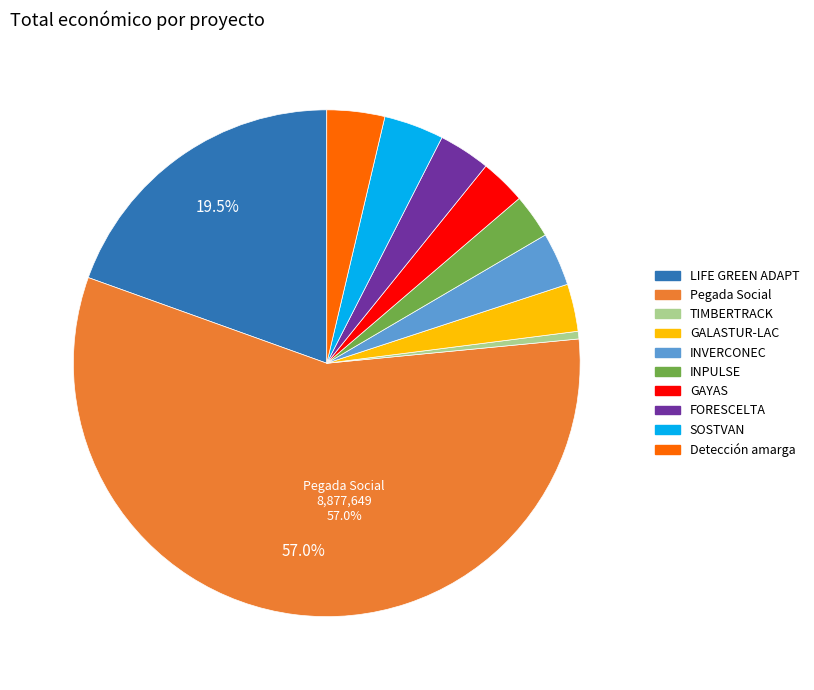

Combined, do Pegada Social and GALASTUR-LAC account for over 50%?

Yes